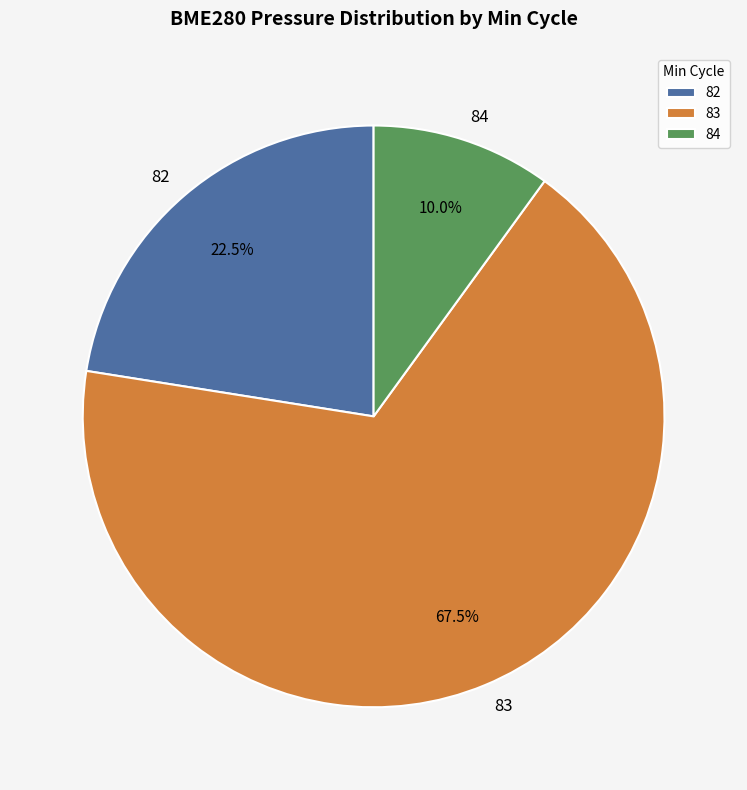

Approximately how many times larger is the value at 82 compared to 83?

0.3